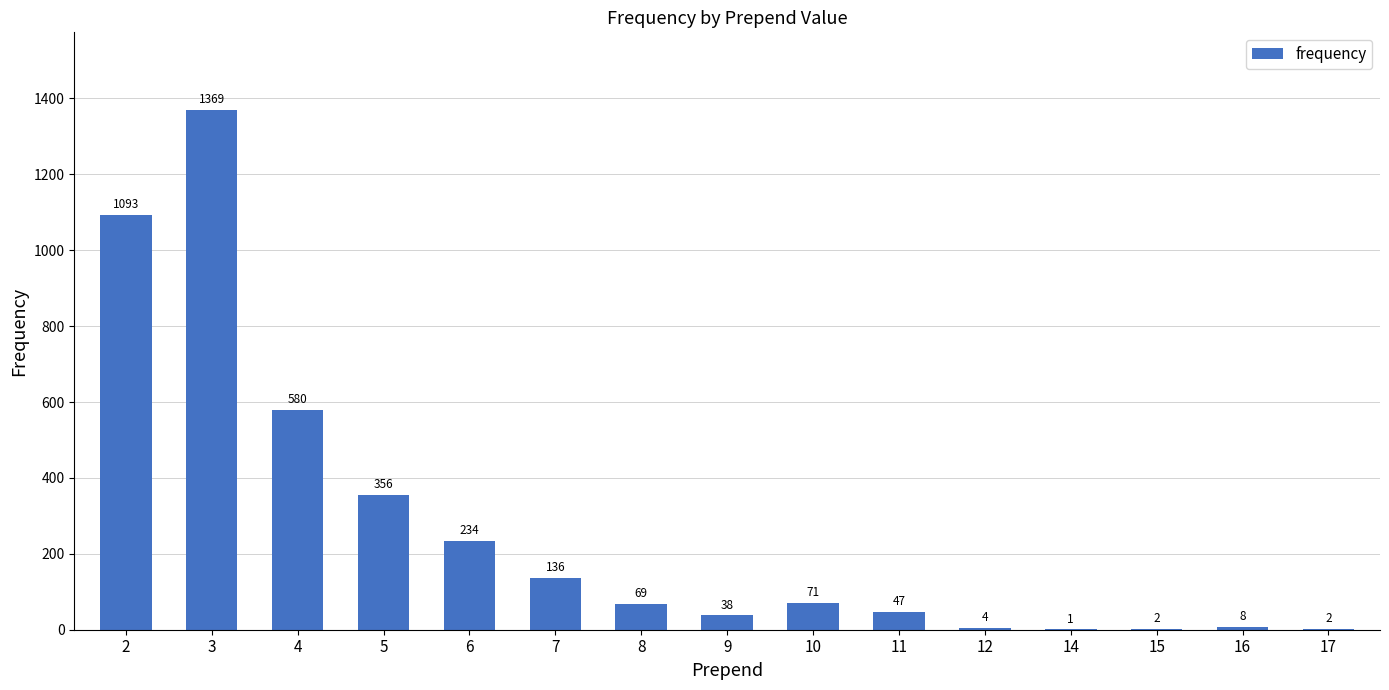

Reading left to right, transcribe all the data shown in this chart.

2=1093	3=1369	4=580	5=356	6=234	7=136	8=69	9=38	10=71	11=47	12=4	14=1	15=2	16=8	17=2